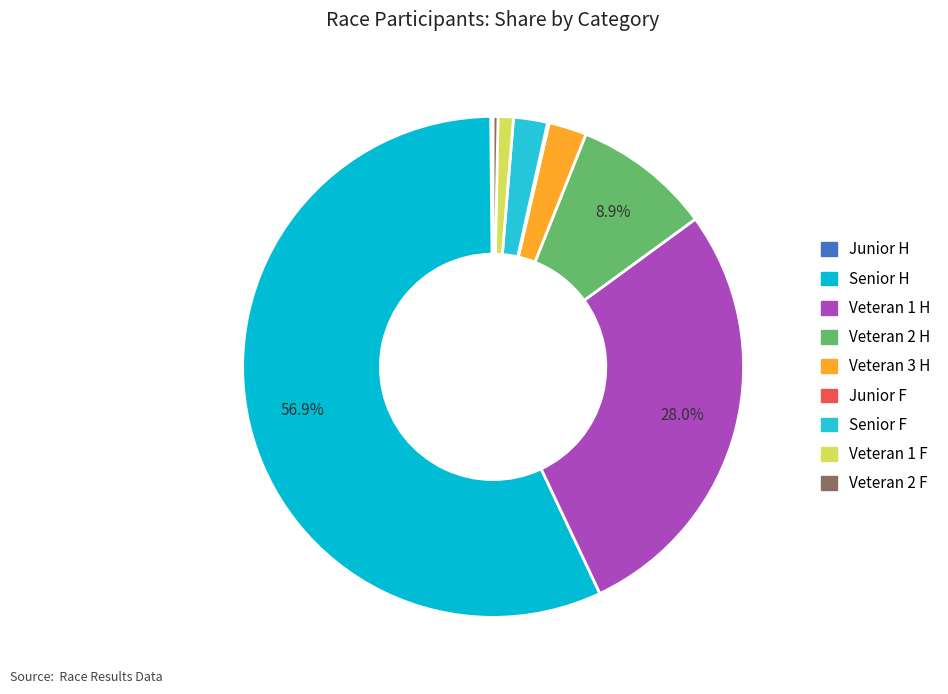

Count the number of slices in the pie.

9